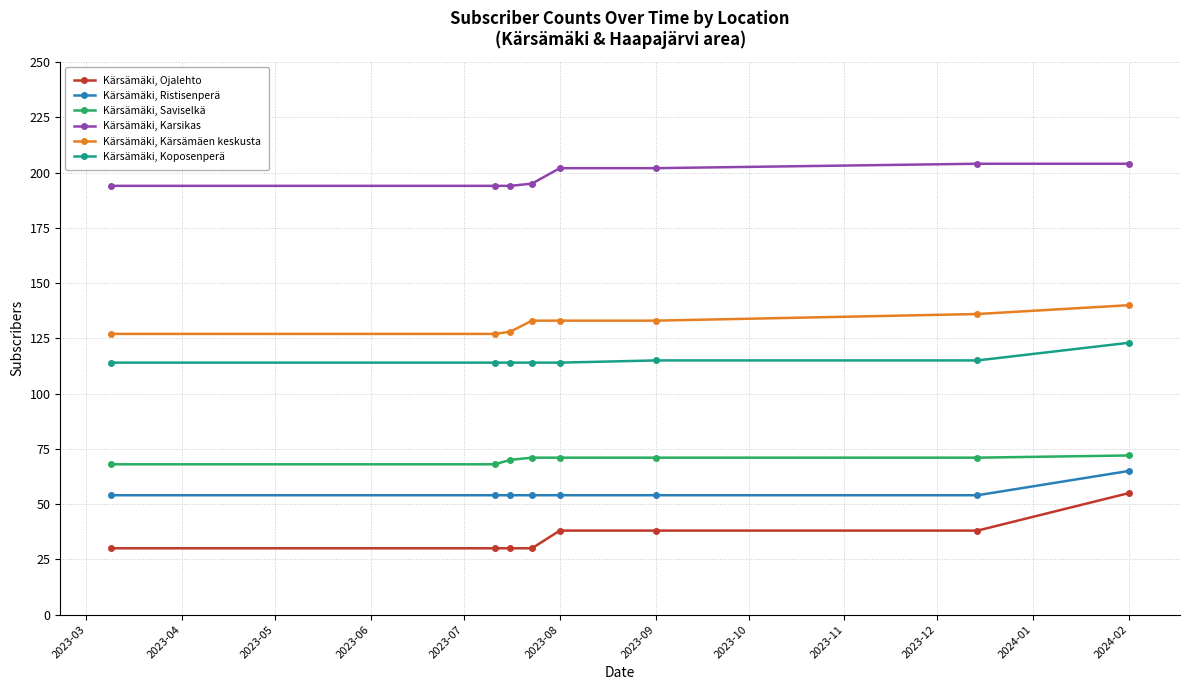

Which series has the widest spread of values?

Kärsämäki, Ojalehto